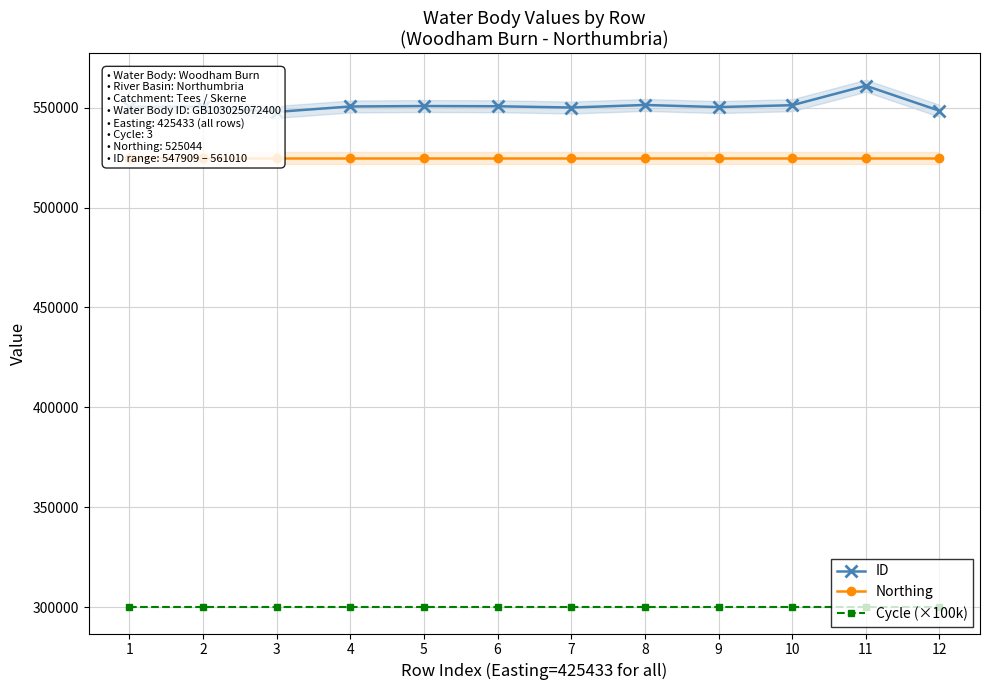

True or false: Northing has a value of 525044 at 3.

True